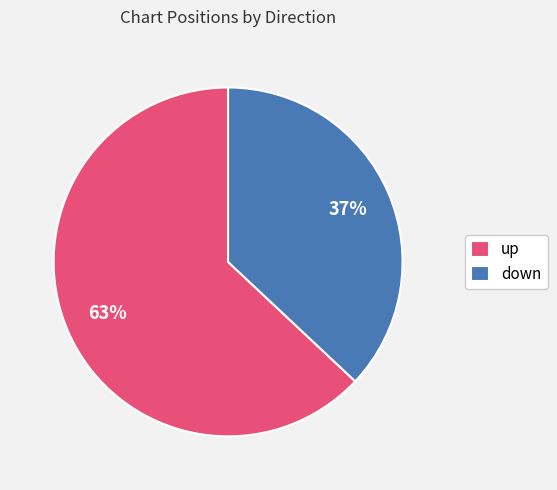

To the nearest percent, what portion does up represent?

63%